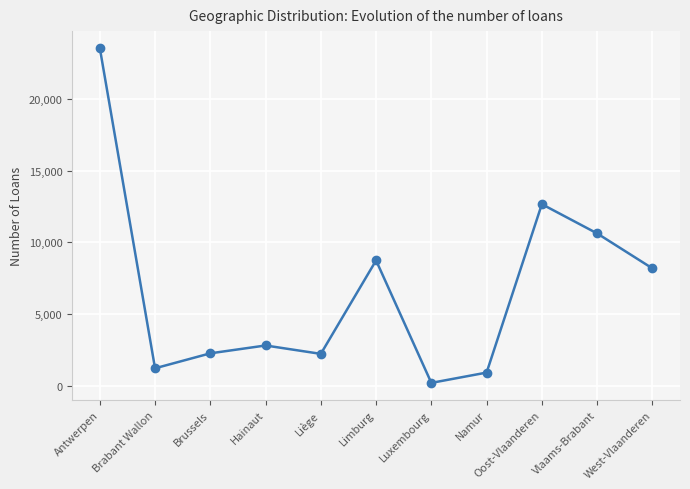

What is the change in value from Brabant Wallon to West-Vlaanderen?

+6953